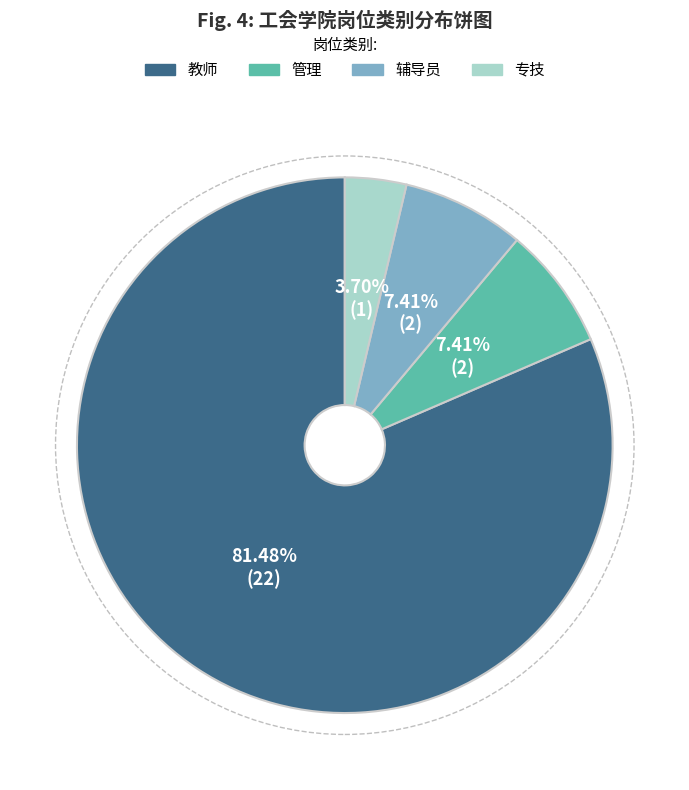

Is there a majority slice in this chart?

Yes